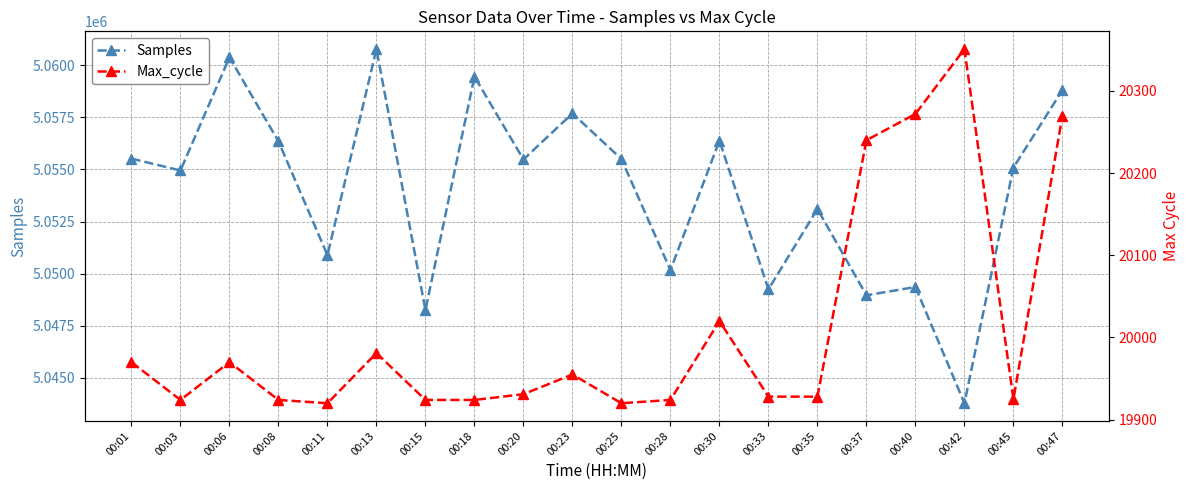

What is the difference between the maximum and minimum values in the Max_cycle series?

431